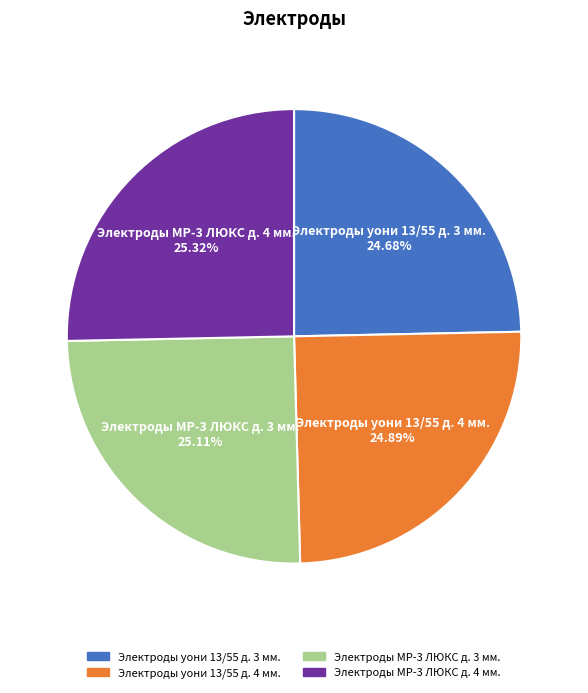

True or false: Электроды МР-3 ЛЮКС д. 4 мм. accounts for 25% of the total.

True